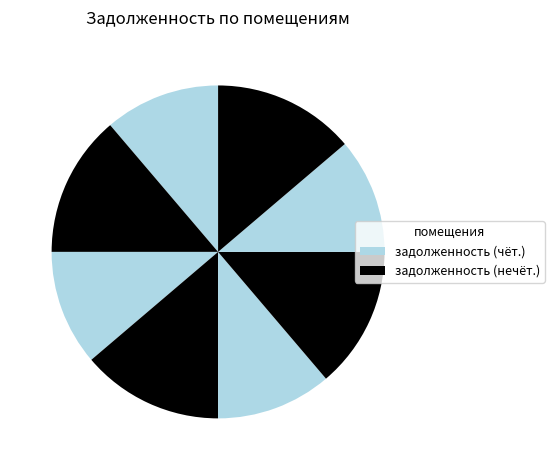

How many slices are in this pie chart?

8